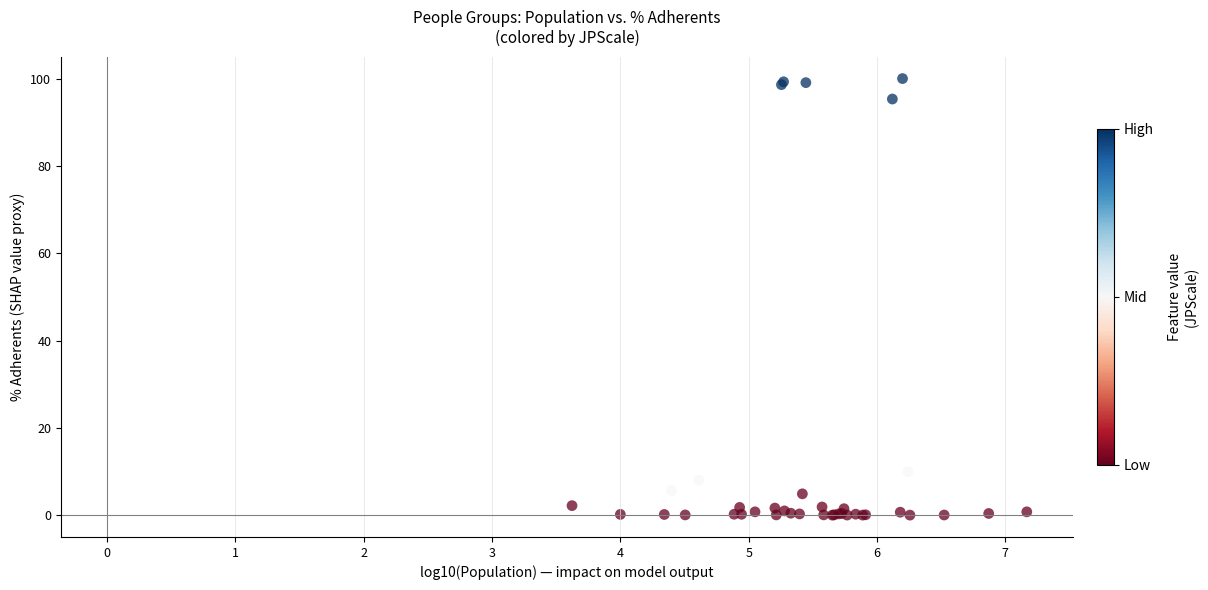

What Y value in the scatter plot is closest to 50?

9.9